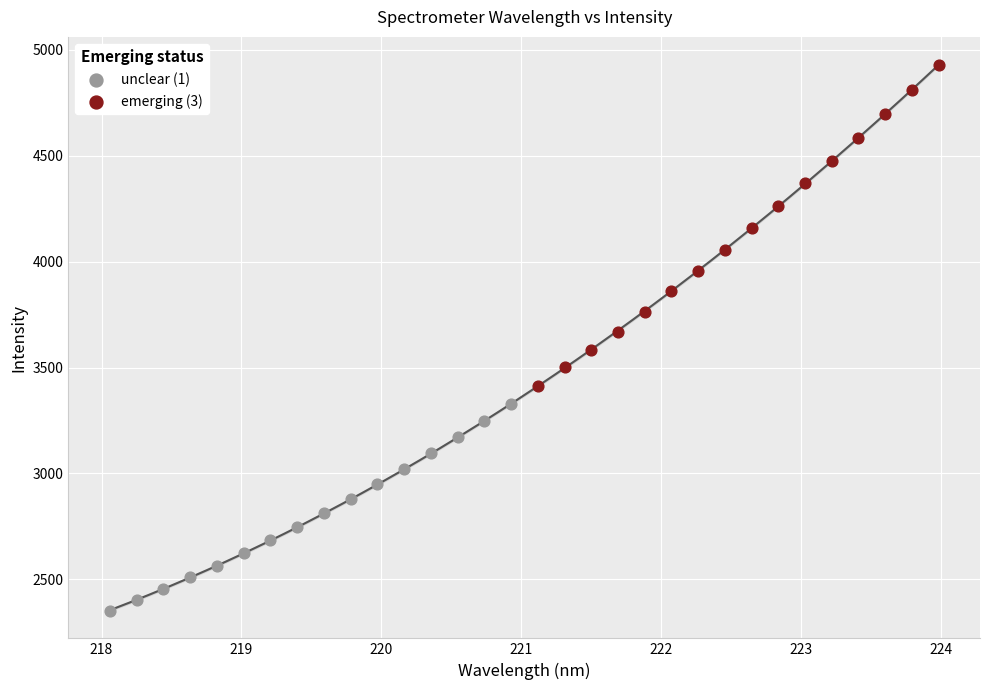

What are all the series names shown in the legend?

unclear (1), emerging (3)